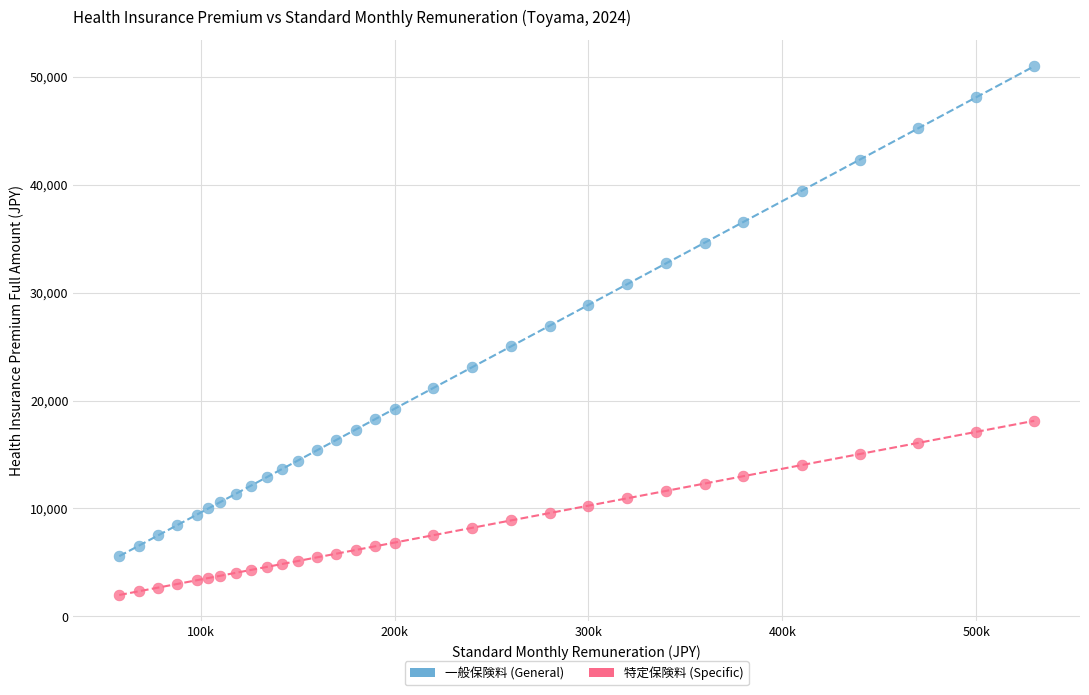

Across all data points, what is the range of Y values (max minus min)?

49002.4